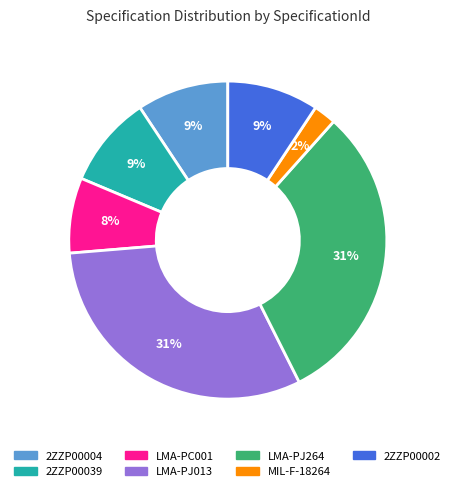

To the nearest percent, what is the combined percentage of LMA-PJ013 and 2ZZP00004?

40%